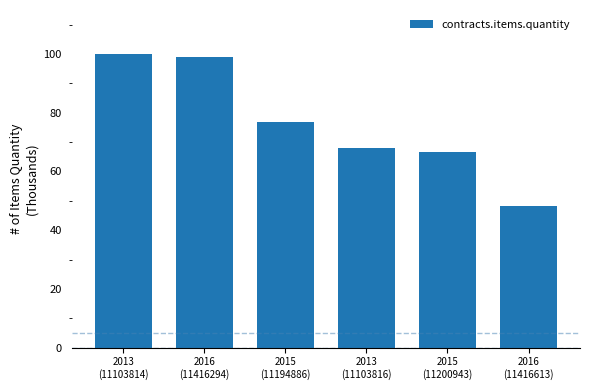

Reading left to right, transcribe all the data shown in this chart.

100.0	98.8	77.0	68.1	66.6	48.3